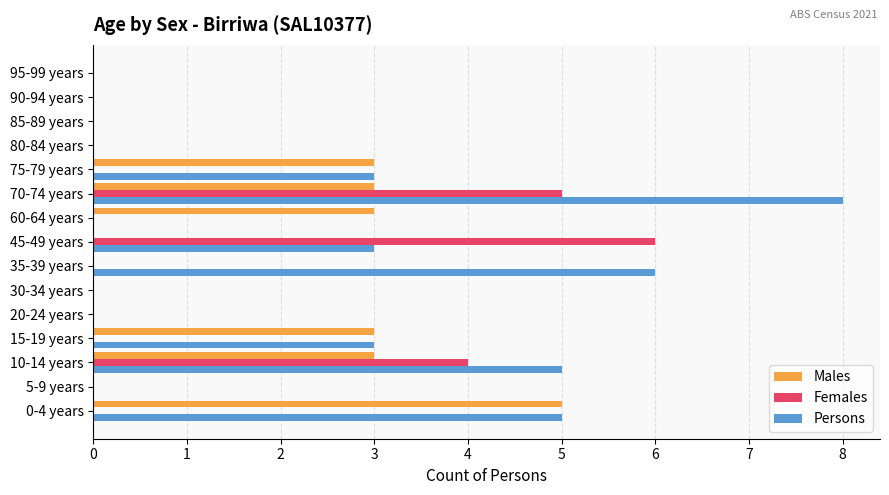

The Females series shows 0 at 15-19 years. True or false?

True